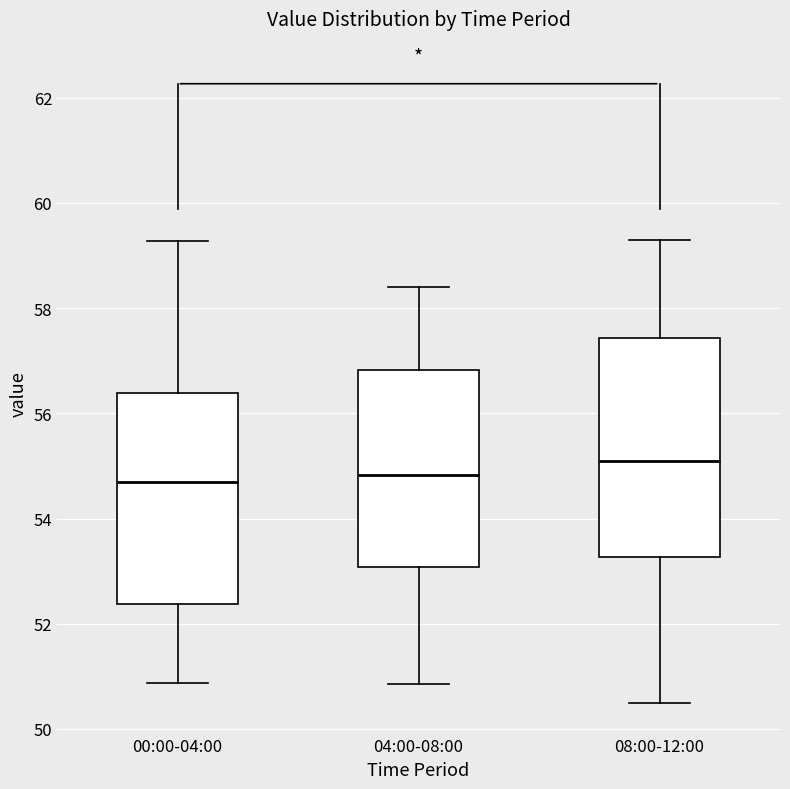

Reading left to right, transcribe this box plot: for each box, give where its median line is, the range the box spans, and where its two whiskers end, as read against the y-axis. The values are not printed on the chart, so give them approximately, as read against the axis.

00:00-04:00: median 54.6, box 52.4 to 56.4, whiskers 50.8 to 59.2
04:00-08:00: median 54.8, box 53.0 to 56.8, whiskers 50.8 to 58.4
08:00-12:00: median 55.2, box 53.2 to 57.4, whiskers 50.6 to 59.4